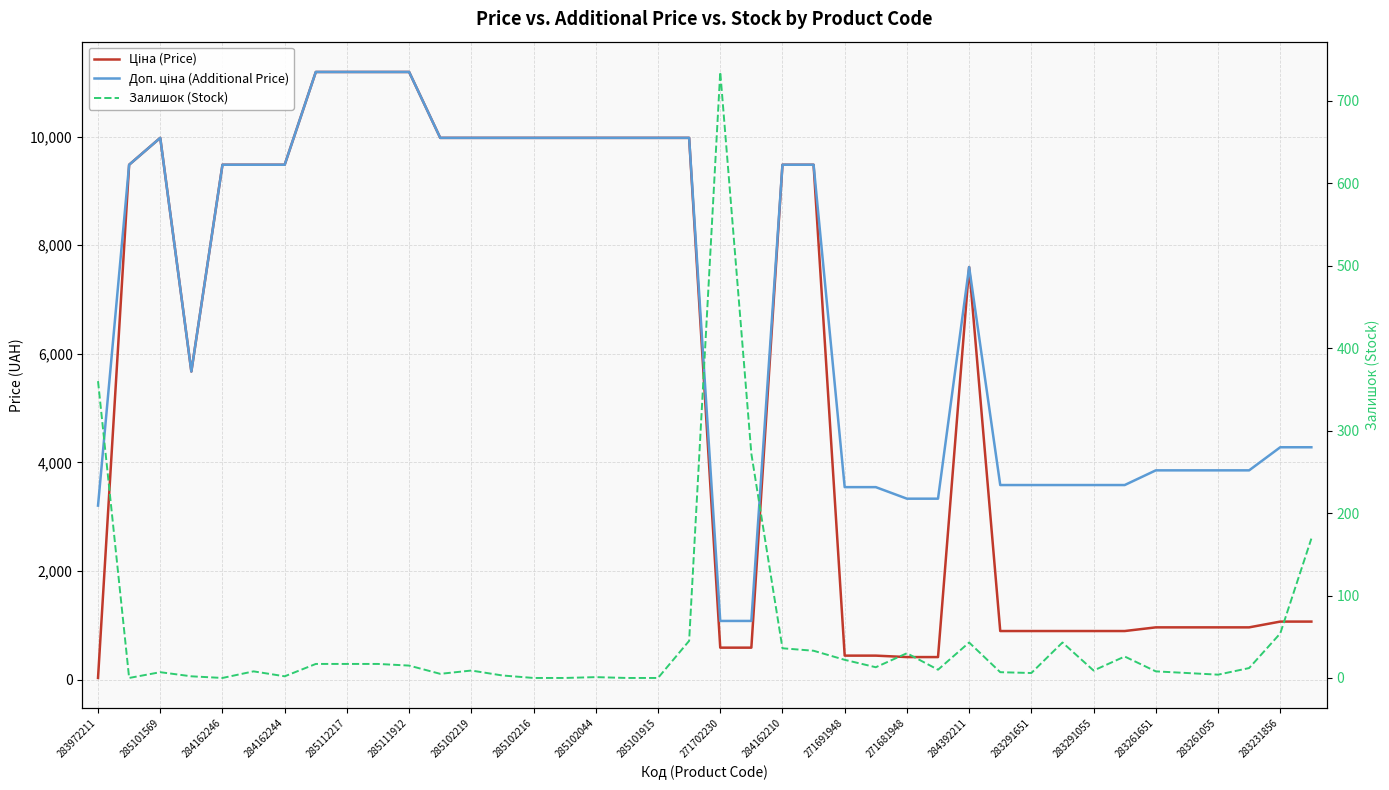

Which series changed the most between 285102044 and 283291651?

Ціна (Price)